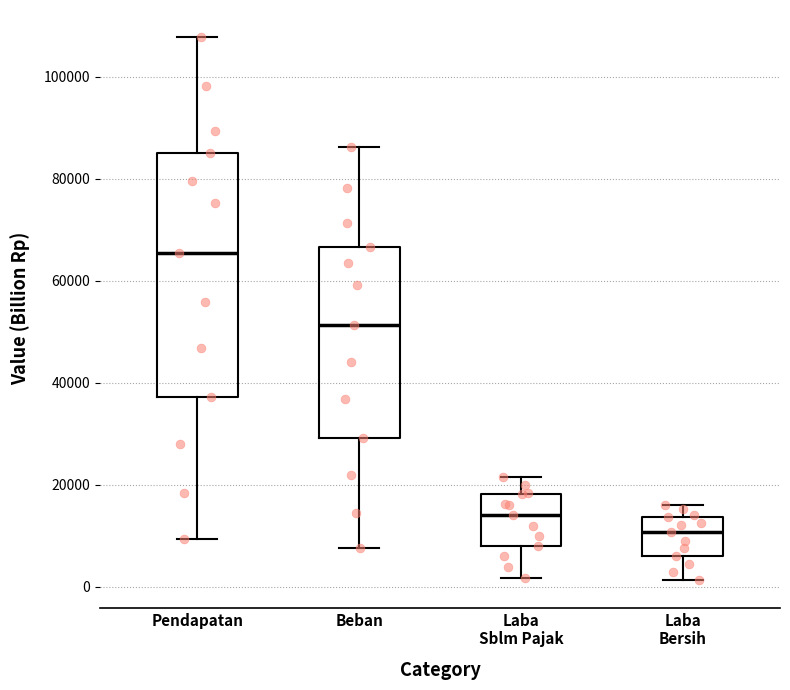

Comparing the boxes themselves (not the whiskers), which one is the tallest?

Pendapatan